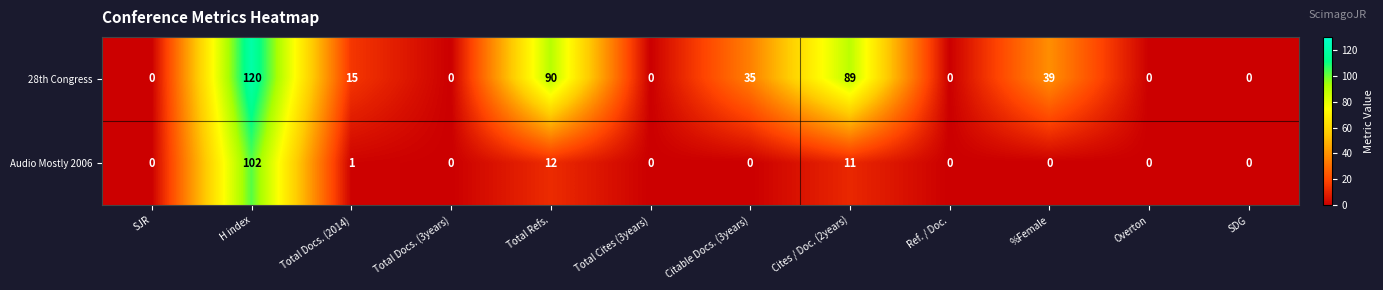

What is the total value across all series at Total Refs.?

102